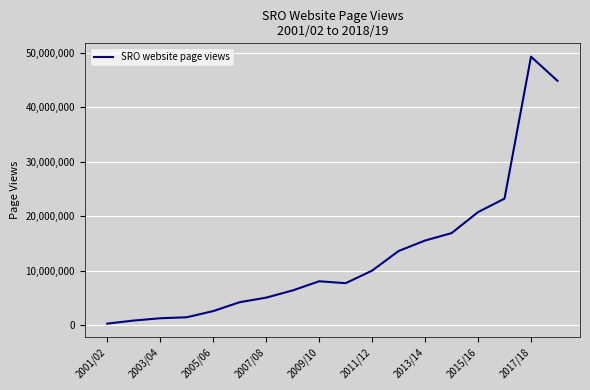

What is the difference between the maximum and minimum values?

49030045